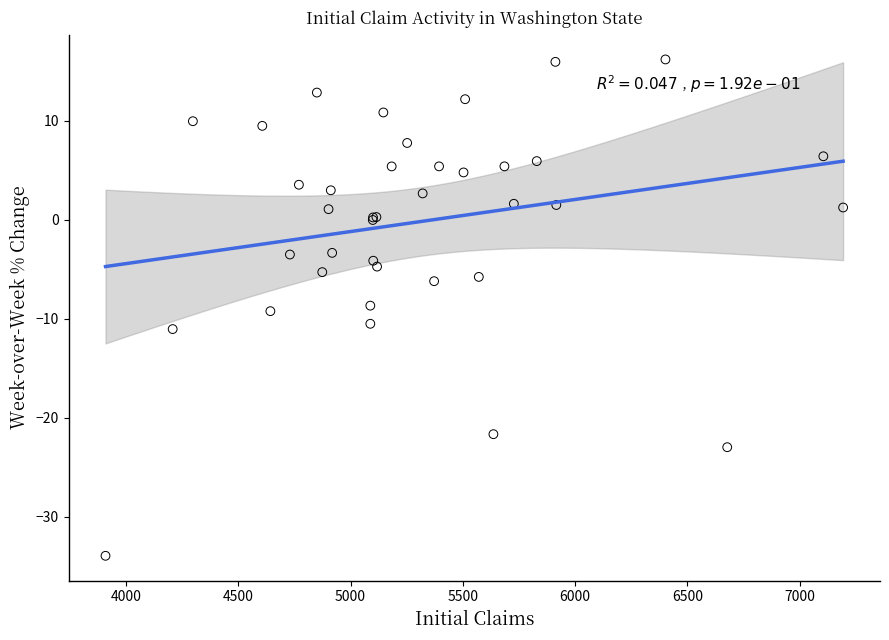

What Y value in the scatter plot is closest to -8?

-8.7